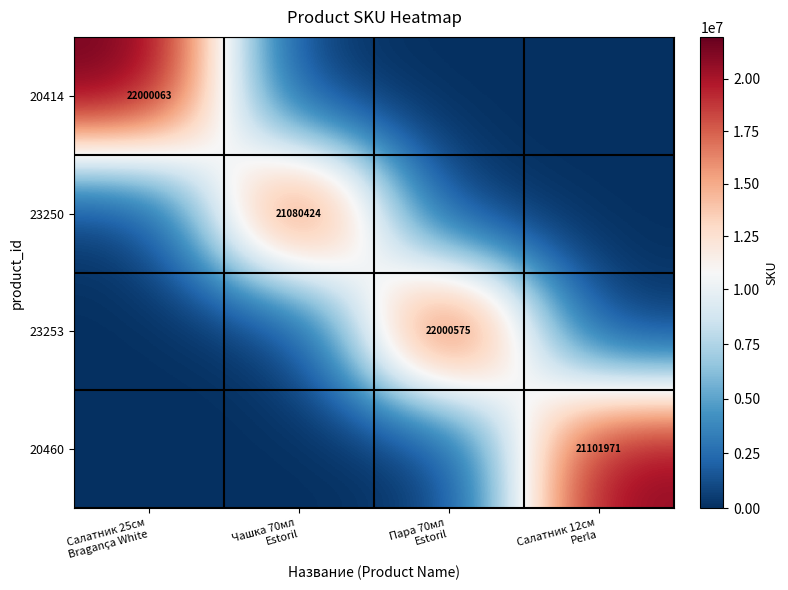

Which series has the widest spread of values?

23253